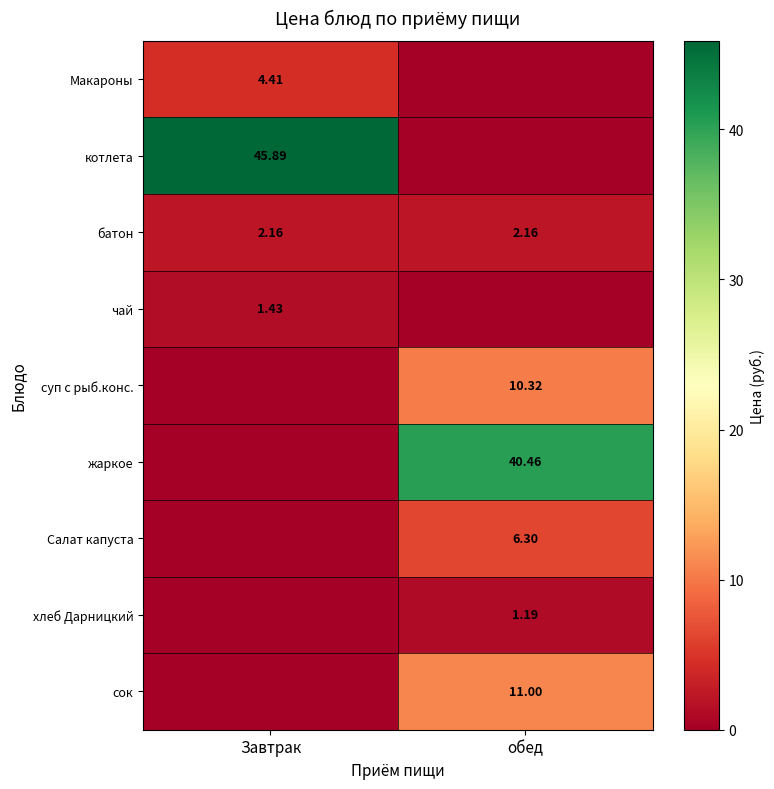

What is the average value of the батон series?

2.2